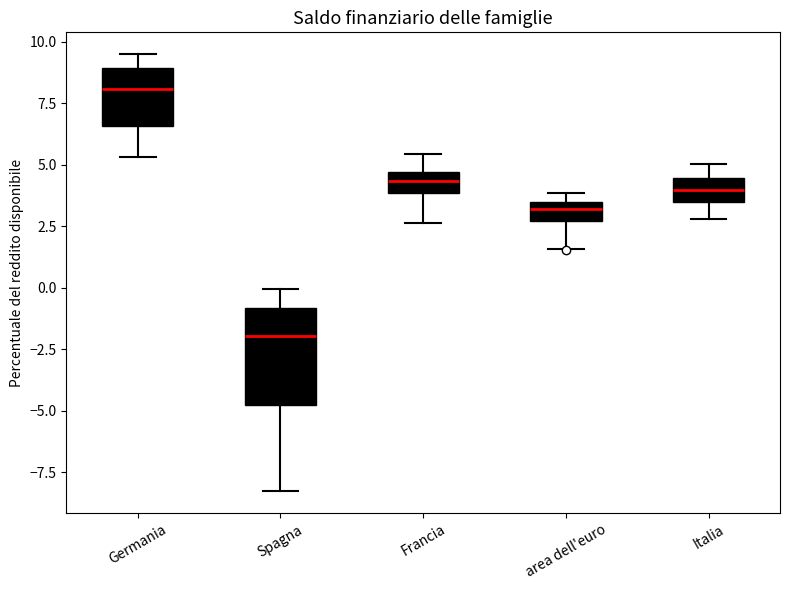

Where does the lower whisker of the box for area dell'euro end on the y-axis? The values are not printed on the chart, so give them approximately, as read against the axis.

1.5